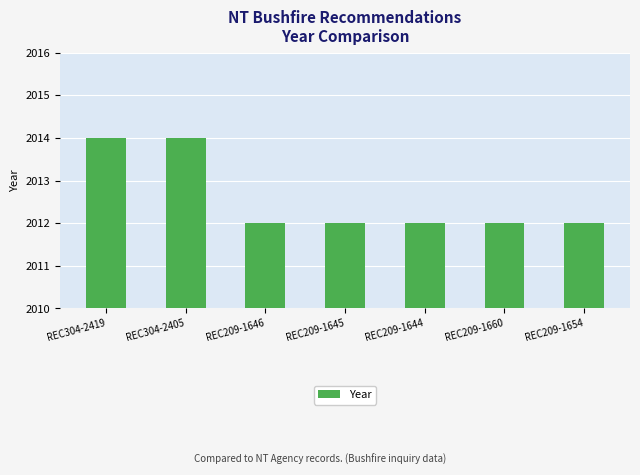

Does the chart contain stacked bars?

No